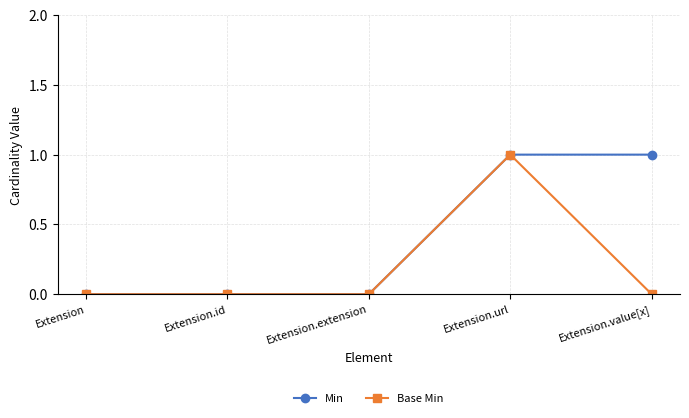

How many lines are shown in the chart?

2